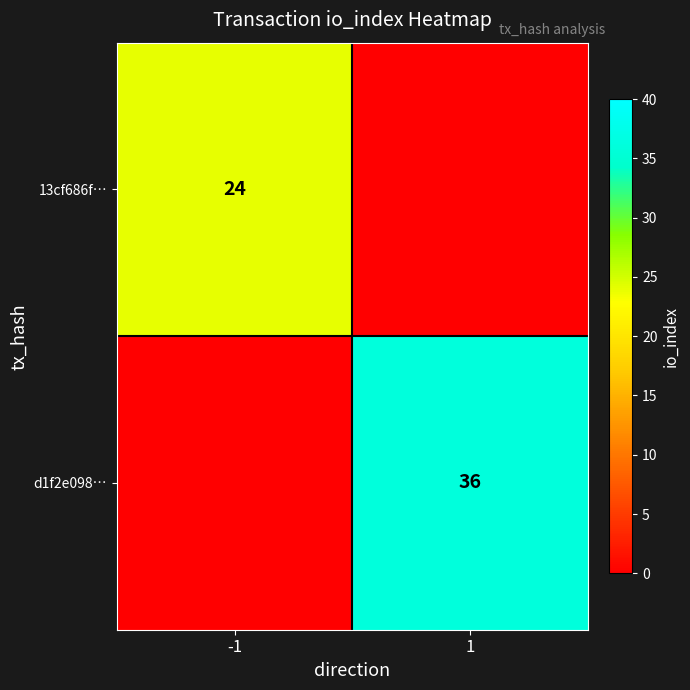

The d1f2e098… series shows 48 at 1. True or false?

False